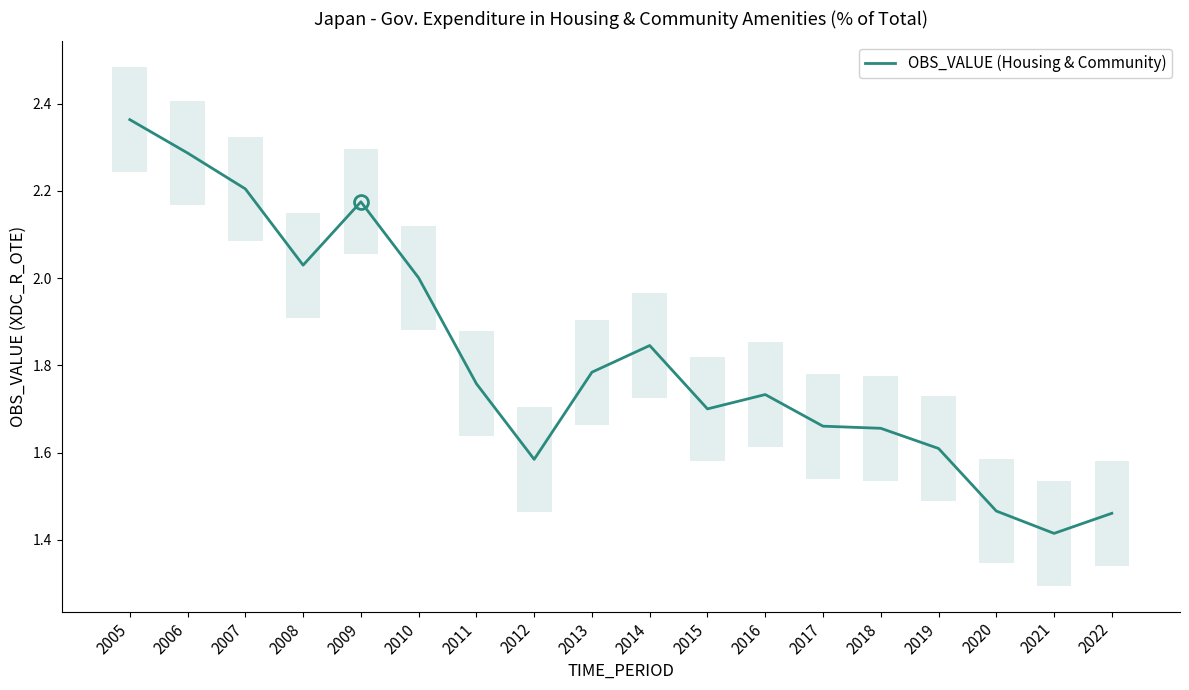

What is the maximum value shown in the chart?

2.4